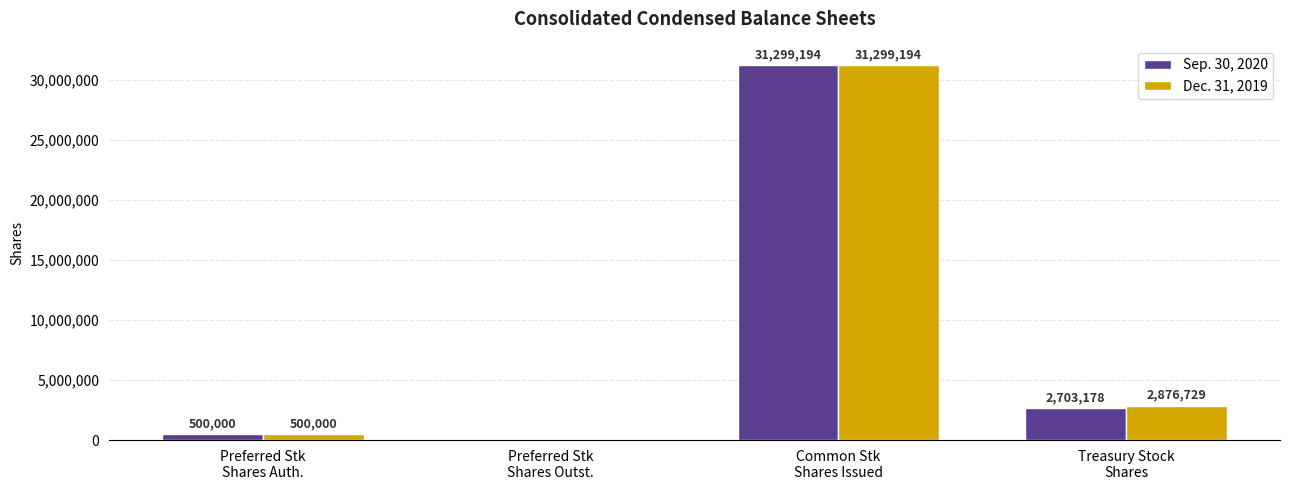

What is the sum of all Sep. 30, 2020 values?

34502372